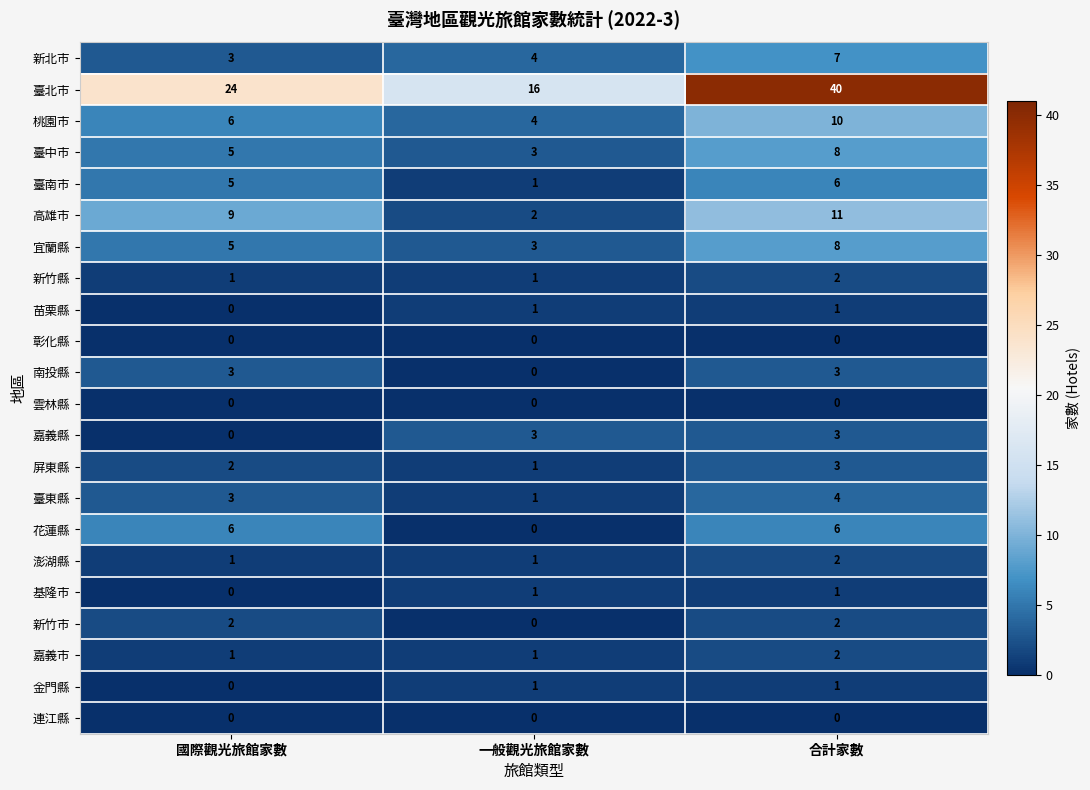

True or false: 金門縣 has a value of 0 at 一般觀光旅館家數.

False